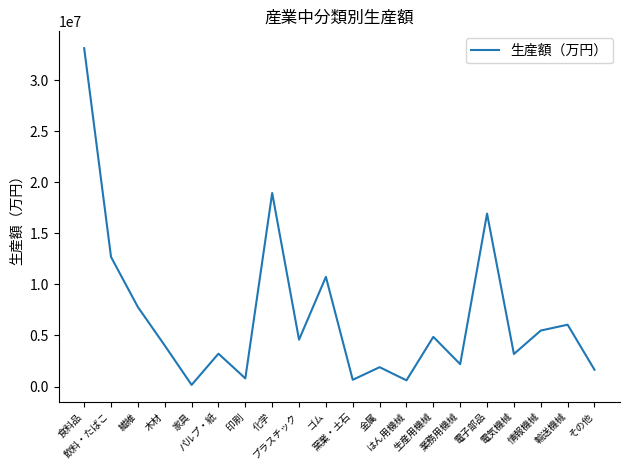

True or false: the data shows 6050944 at 輸送機械.

True